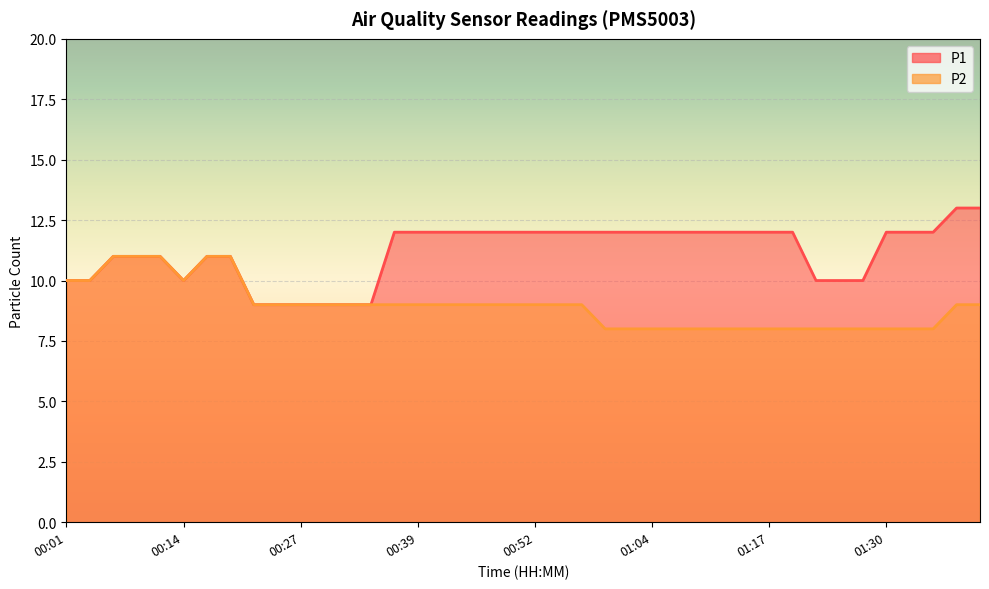

At which label does P1 first exceed 12?

01:37